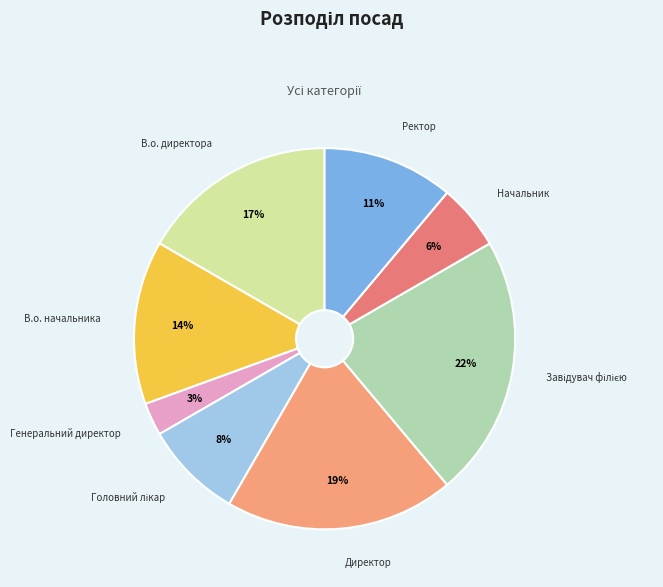

Between В.о. начальника and Ректор, which is larger?

В.о. начальника